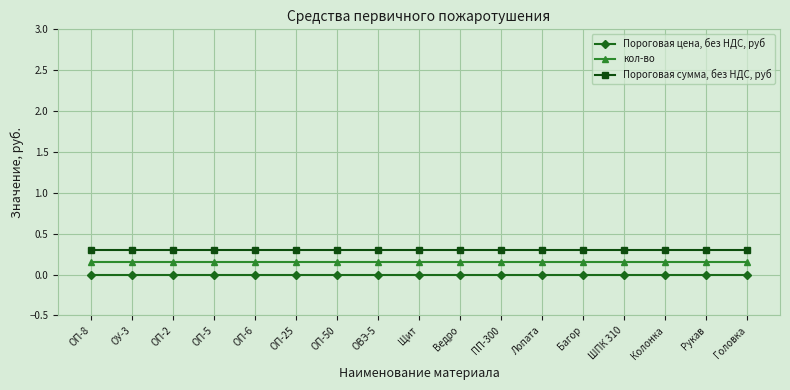

Rank the series at ОП-5 from highest to lowest value.

Пороговая сумма, без НДС, руб, кол-во, Пороговая цена, без НДС, руб